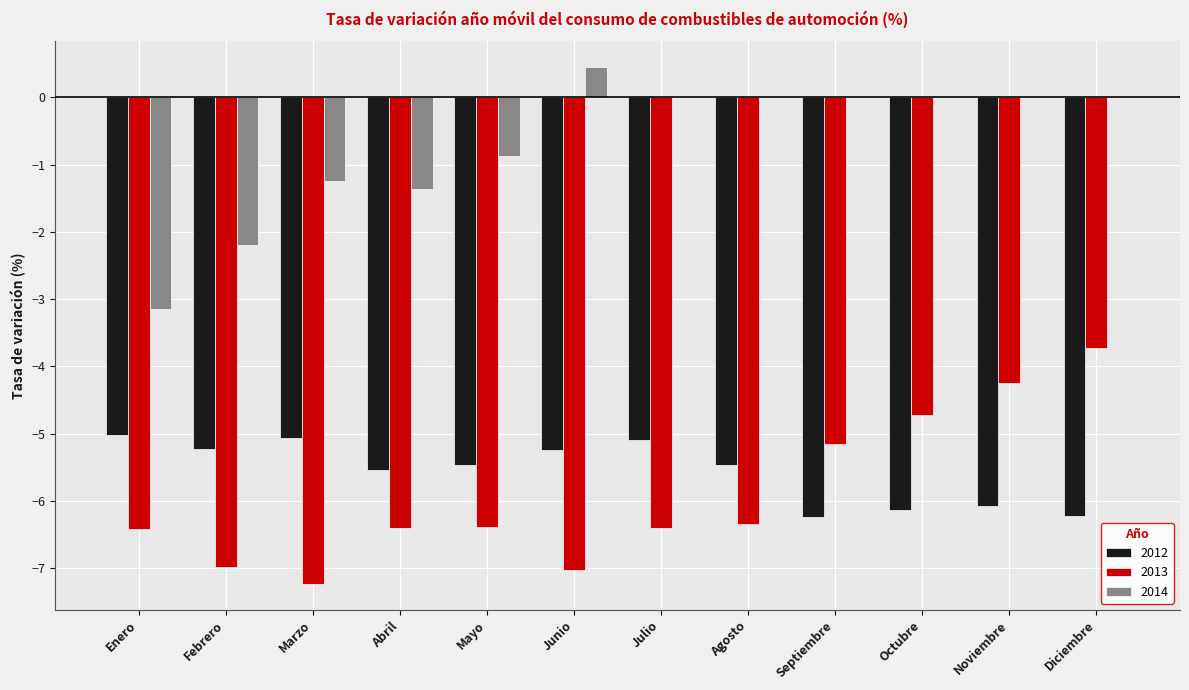

What is the maximum value for 2012?

-5.0